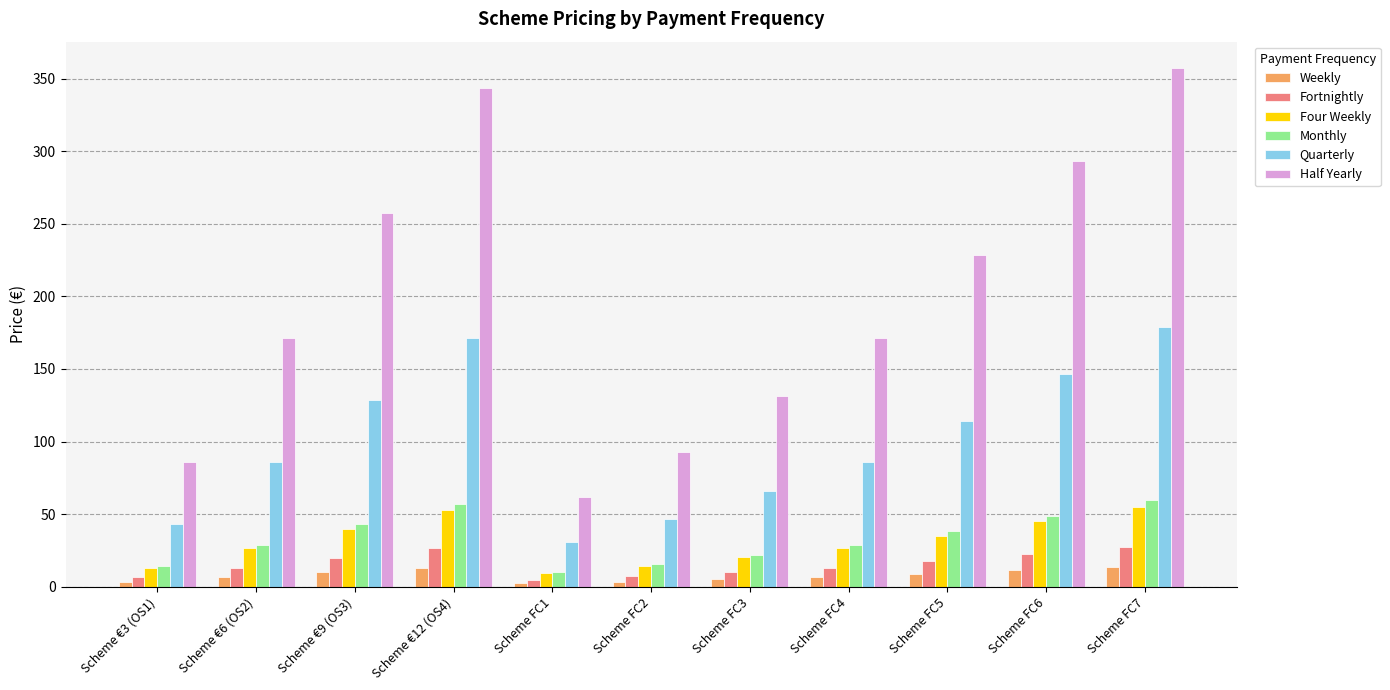

Which series has the largest range (max minus min)?

Half Yearly